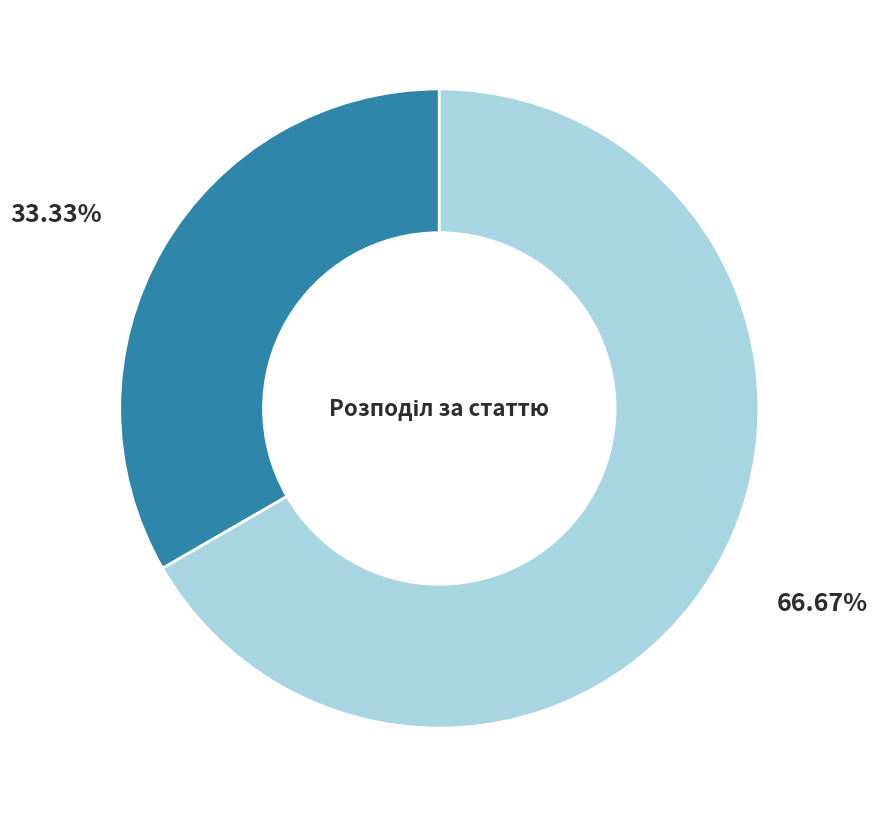

Does any single category account for the majority?

Yes